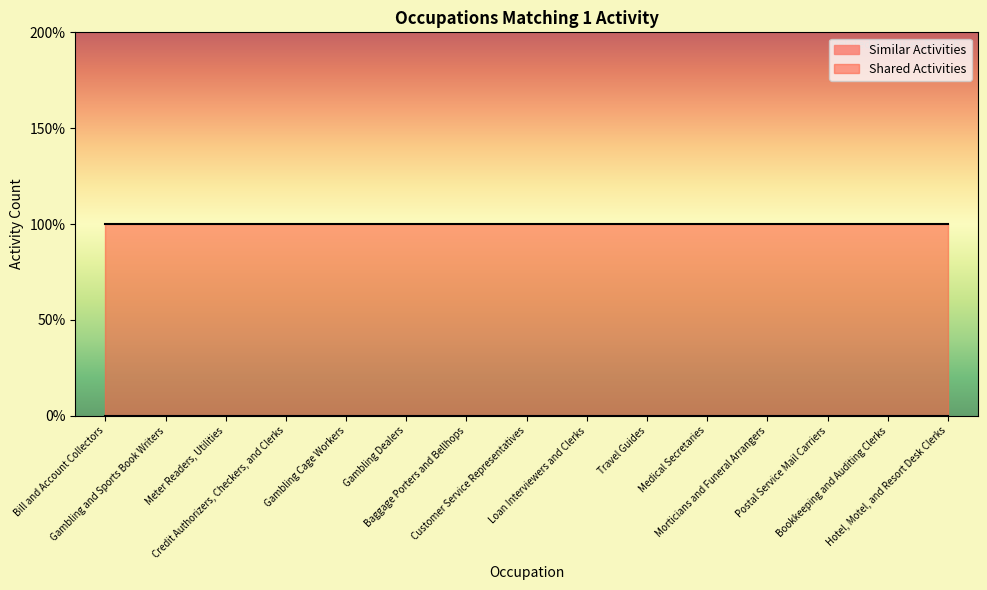

What is the maximum value shown in the chart?

1